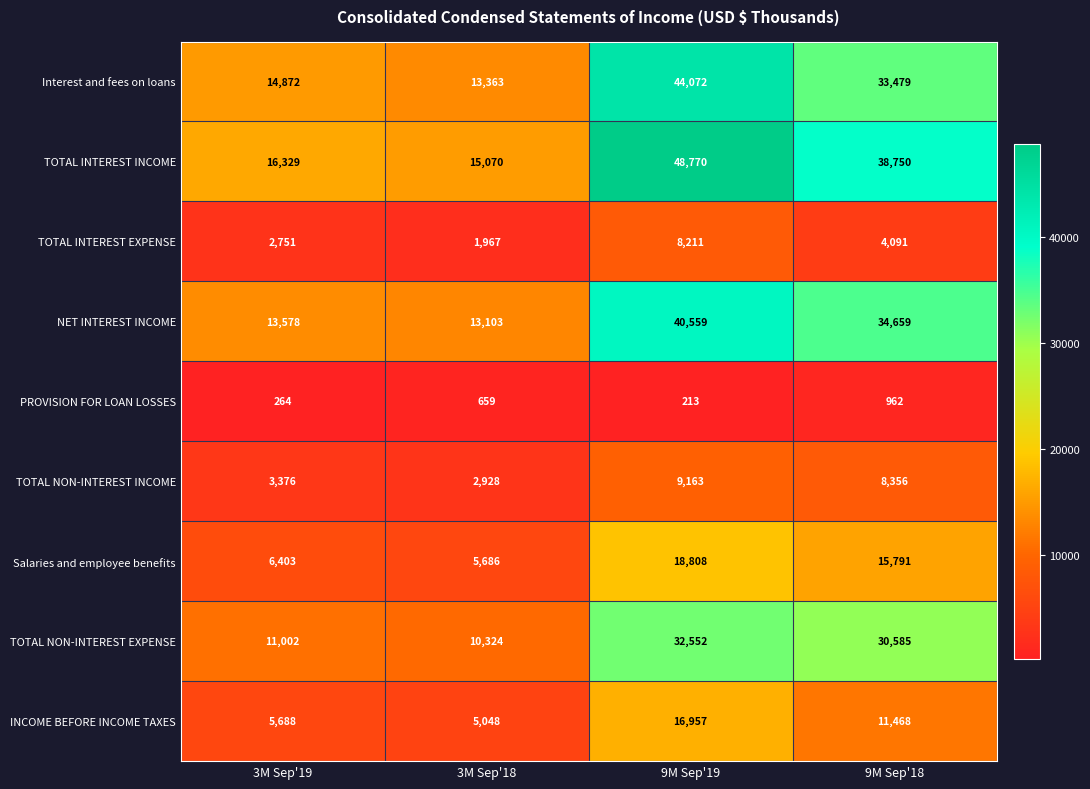

At how many categories does at least one series exceed 40938?

1